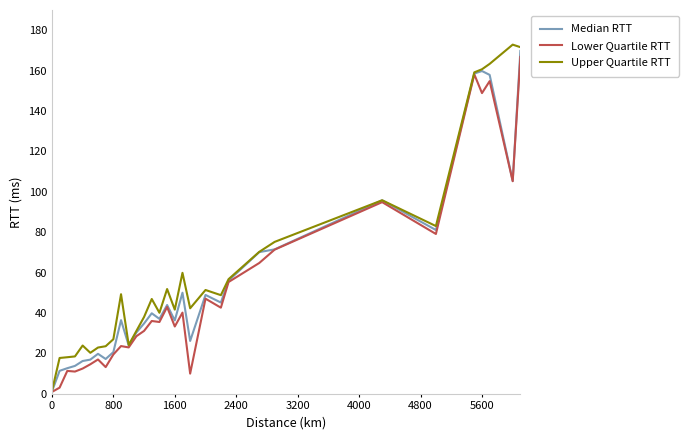

Rank the series by their maximum value, from lowest to highest.

Lower Quartile RTT, Median RTT, Upper Quartile RTT